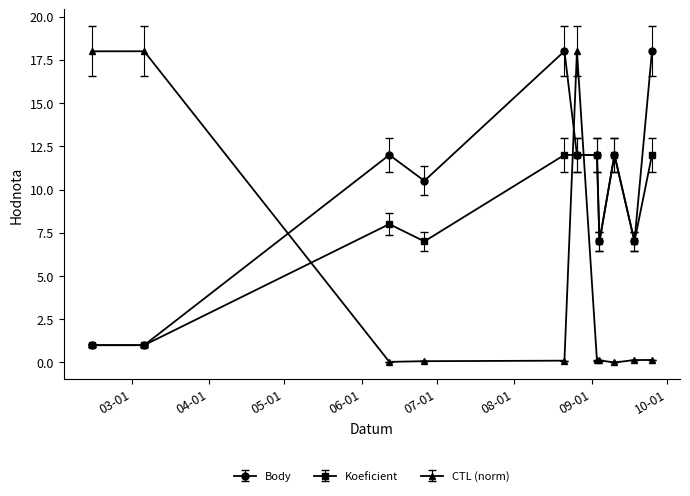

True or false: CTL (norm) and Koeficient cross at least once.

True